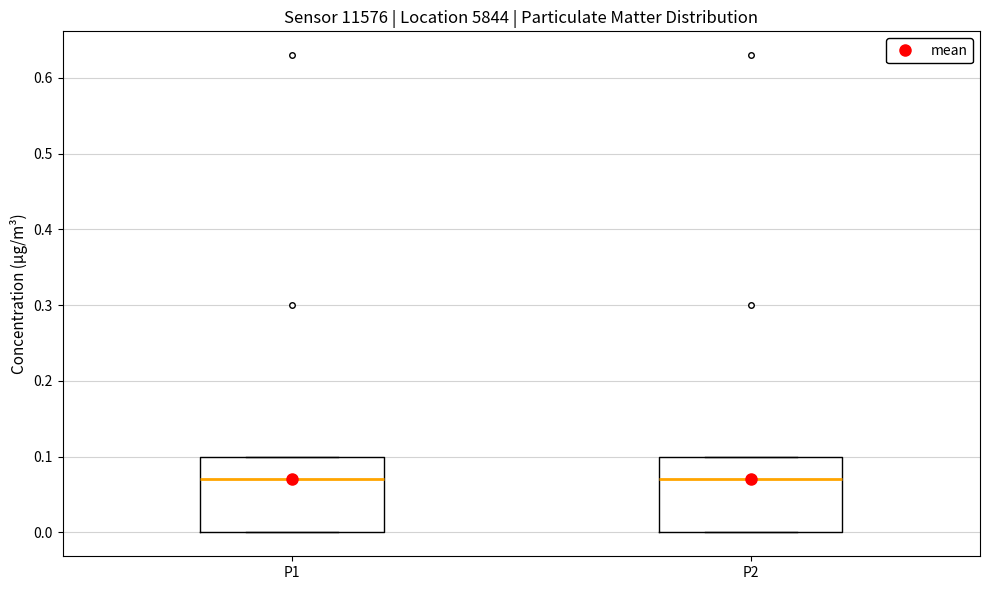

Where is the upper edge of the box for P2 on the y-axis? The values are not printed on the chart, so give them approximately, as read against the axis.

0.10